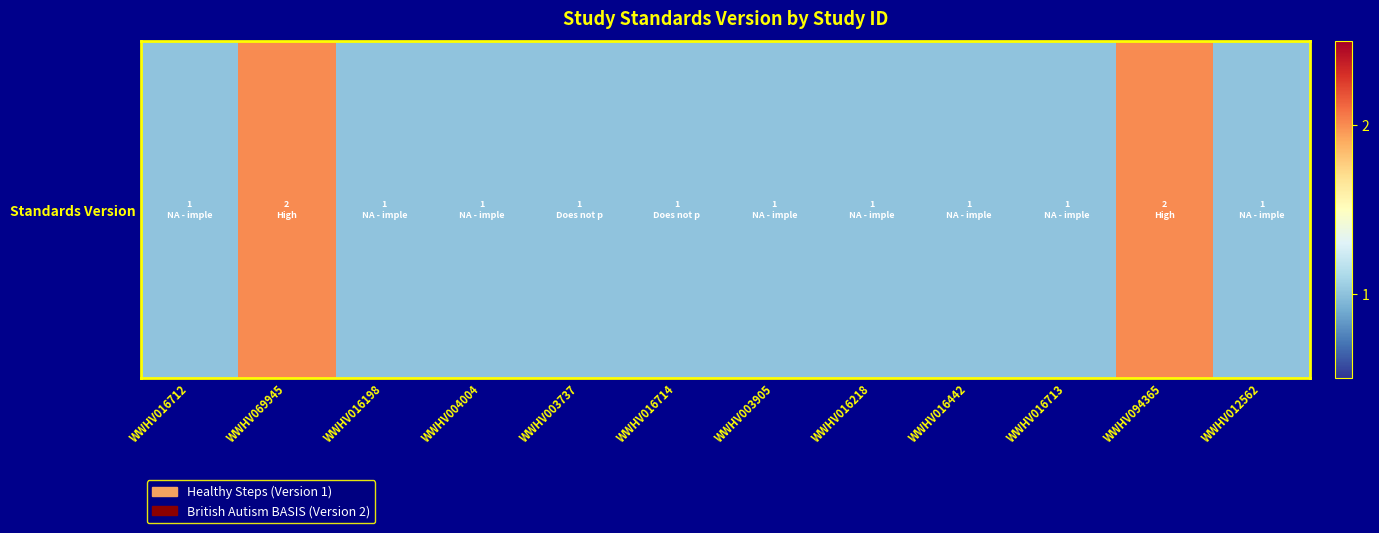

Reading right to left, transcribe all the data shown in this chart.

WWHV012562=1	WWHV094365=2	WWHV016713=1	WWHV016442=1	WWHV016218=1	WWHV003905=1	WWHV016714=1	WWHV003737=1	WWHV004004=1	WWHV016198=1	WWHV069945=2	WWHV016712=1